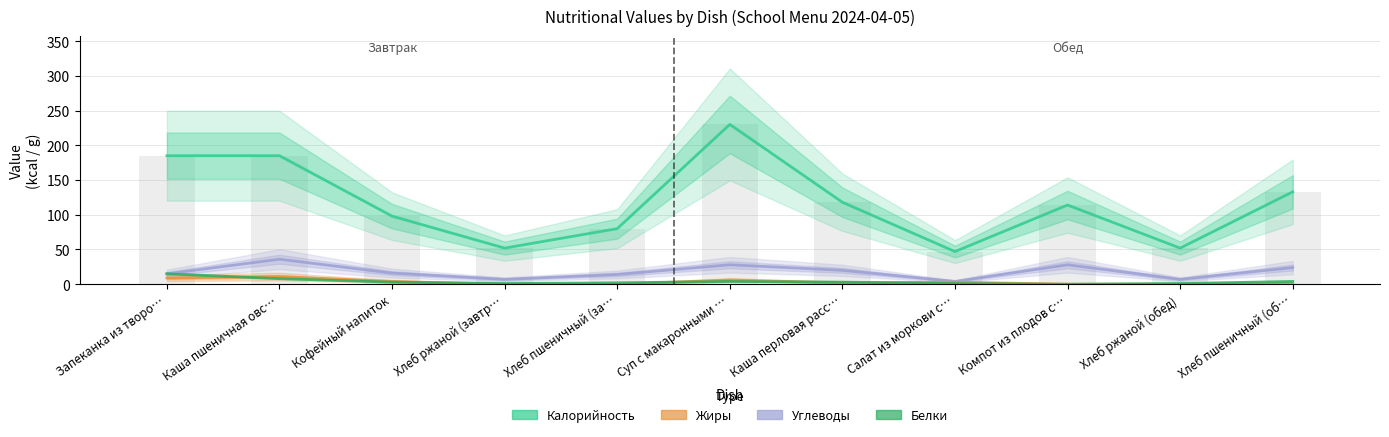

What position from the left is Хлеб ржаной (обед)?

10